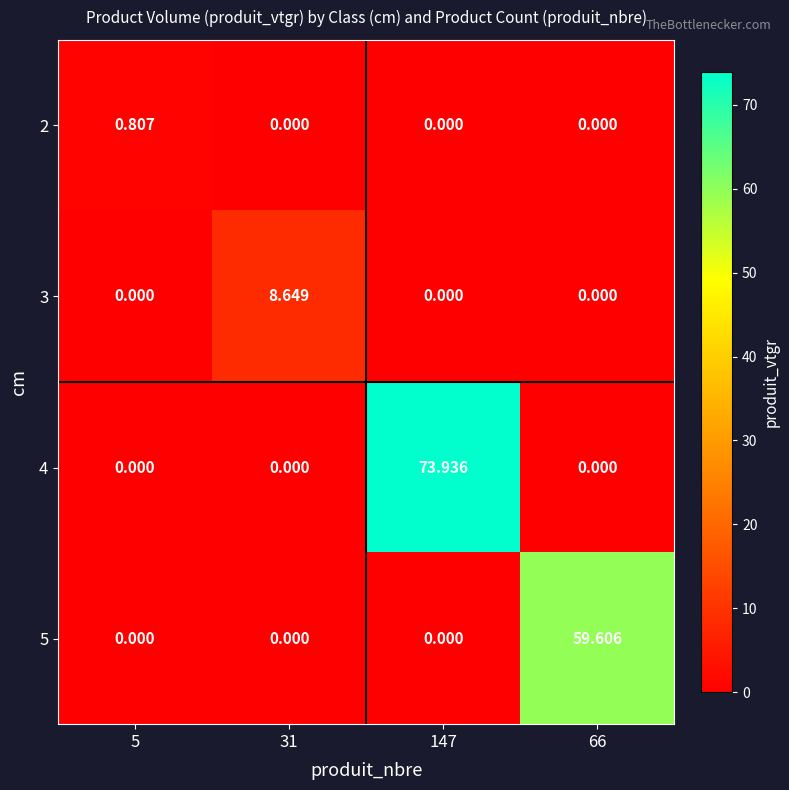

How many data points does each series have?

4